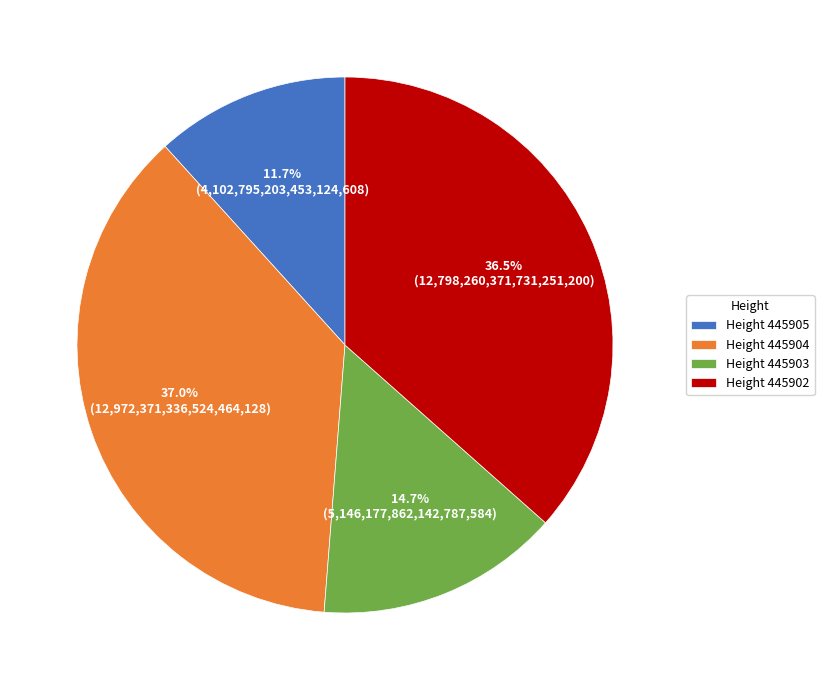

Do Height 445905 and Height 445903 together represent more than half of the pie?

No